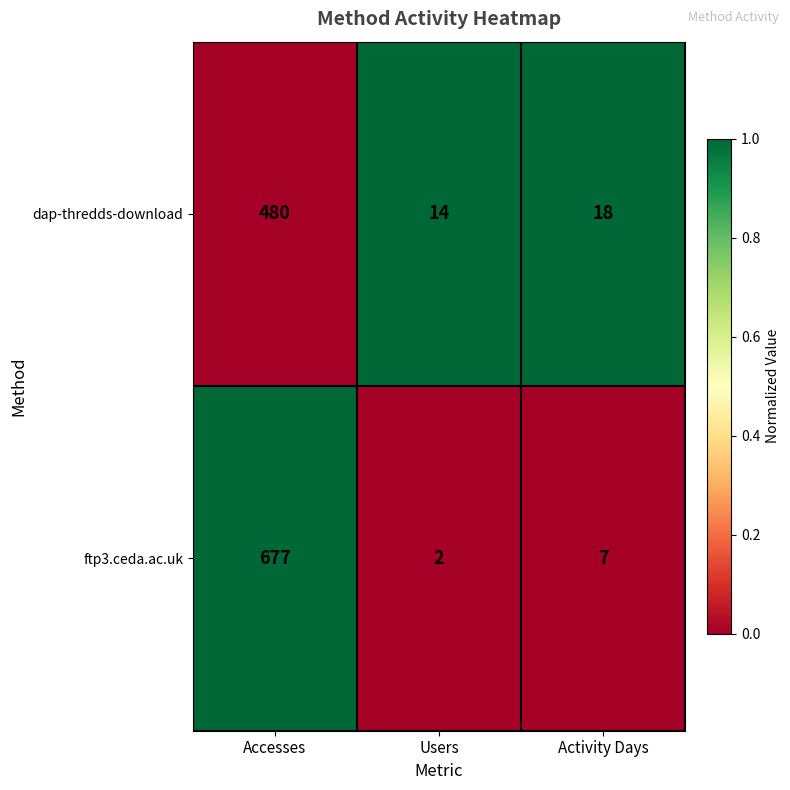

The value of ftp3.ceda.ac.uk at Accesses is 677. True or false?

True